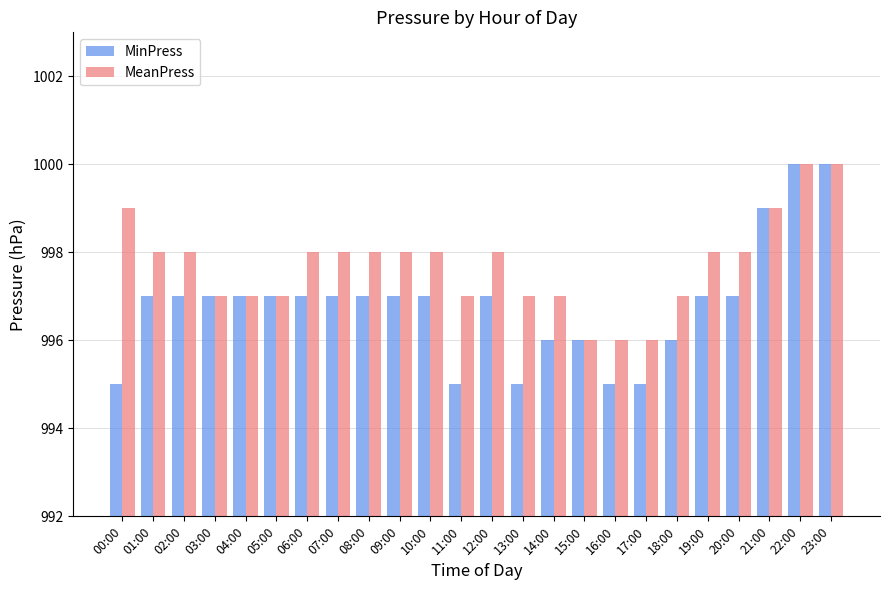

What is the label of the 13th bar from the right?

11:00